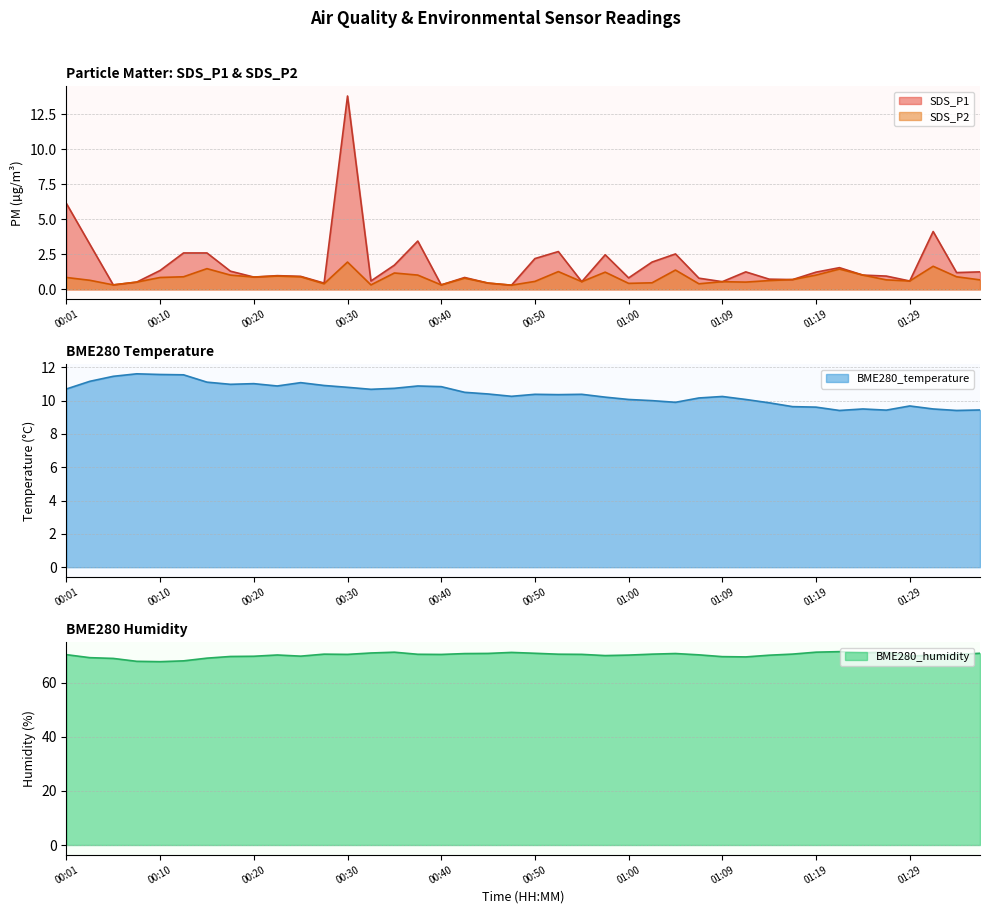

What is the total value across all series at 00:42?

82.9